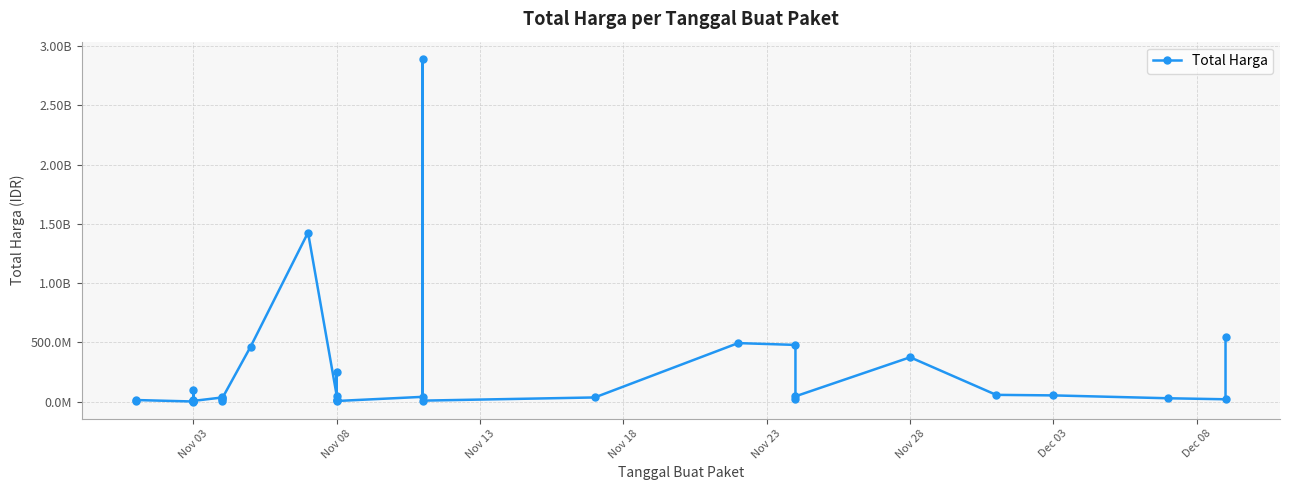

What is the greatest value displayed?

2892122000